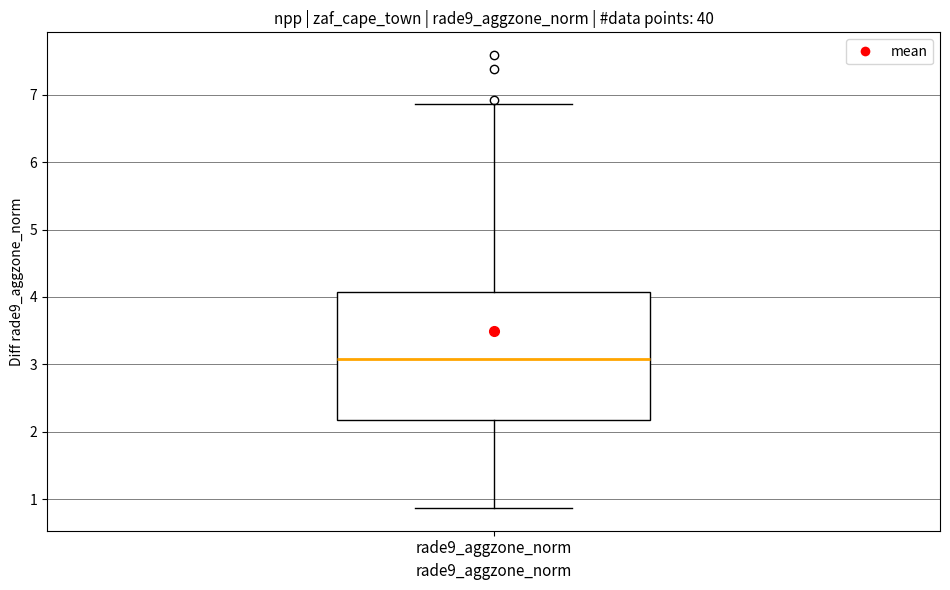

Transcribe this box plot: give where the median line is, the range the box spans, and where the two whiskers end, as read against the y-axis. The values are not printed on the chart, so give them approximately, as read against the axis.

median 3.1, box 2.2 to 4.1, whiskers 0.9 to 6.9